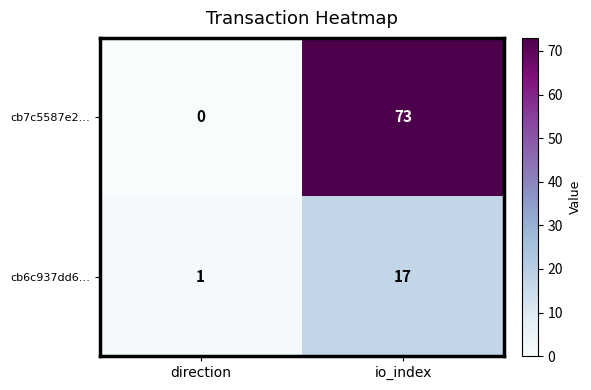

Which series has the largest range (max minus min)?

cb7c5587e2…